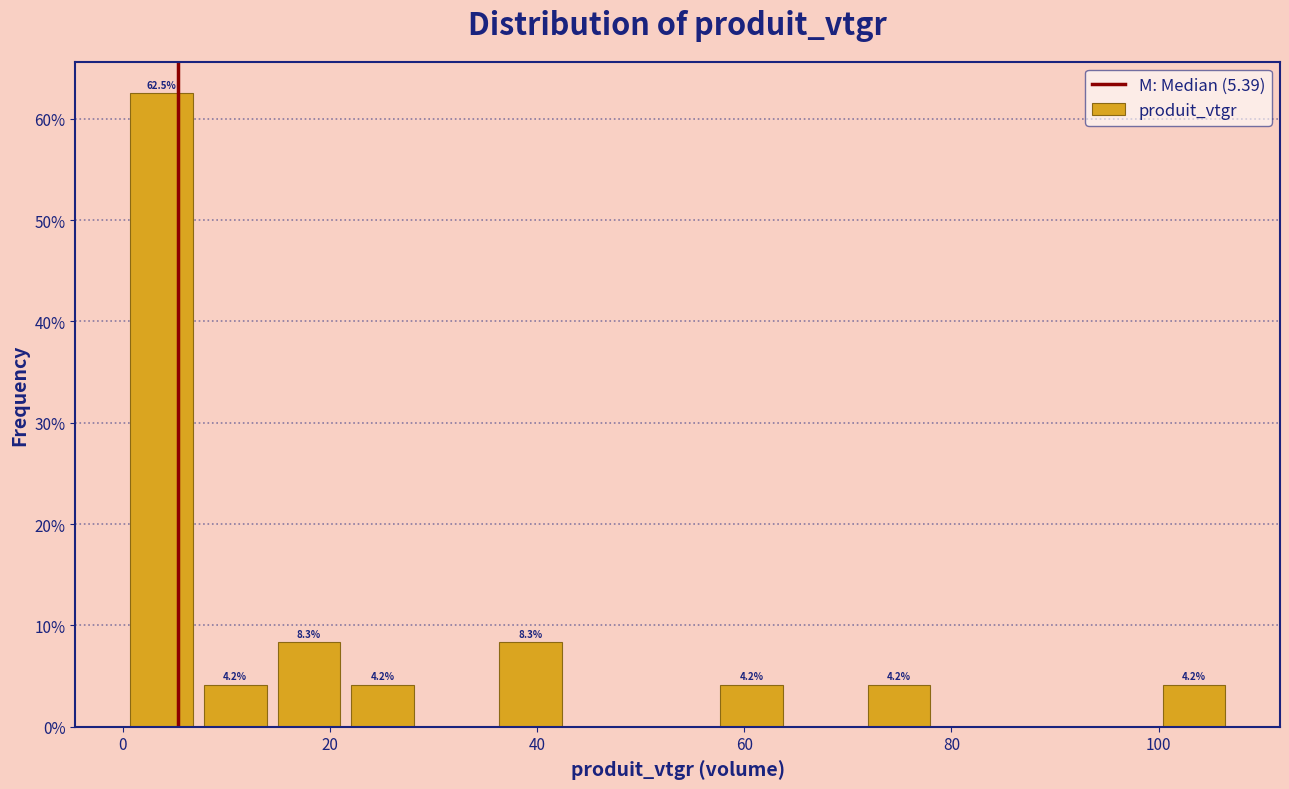

Read against the x-axis, roughly where is the centre of the tallest bar?

4